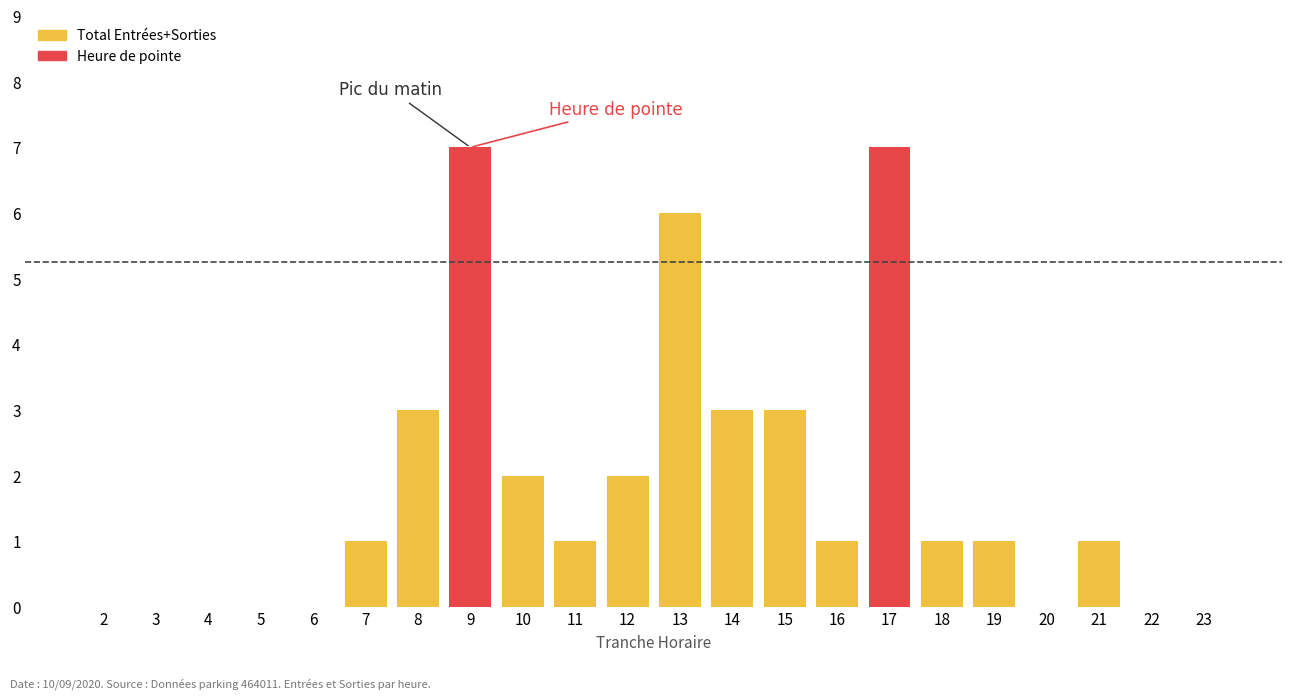

Reading left to right, list all the values displayed in this chart.

2=0	3=0	4=0	5=0	6=0	7=1	8=3	9=7	10=2	11=1	12=2	13=6	14=3	15=3	16=1	17=7	18=1	19=1	20=0	21=1	22=0	23=0